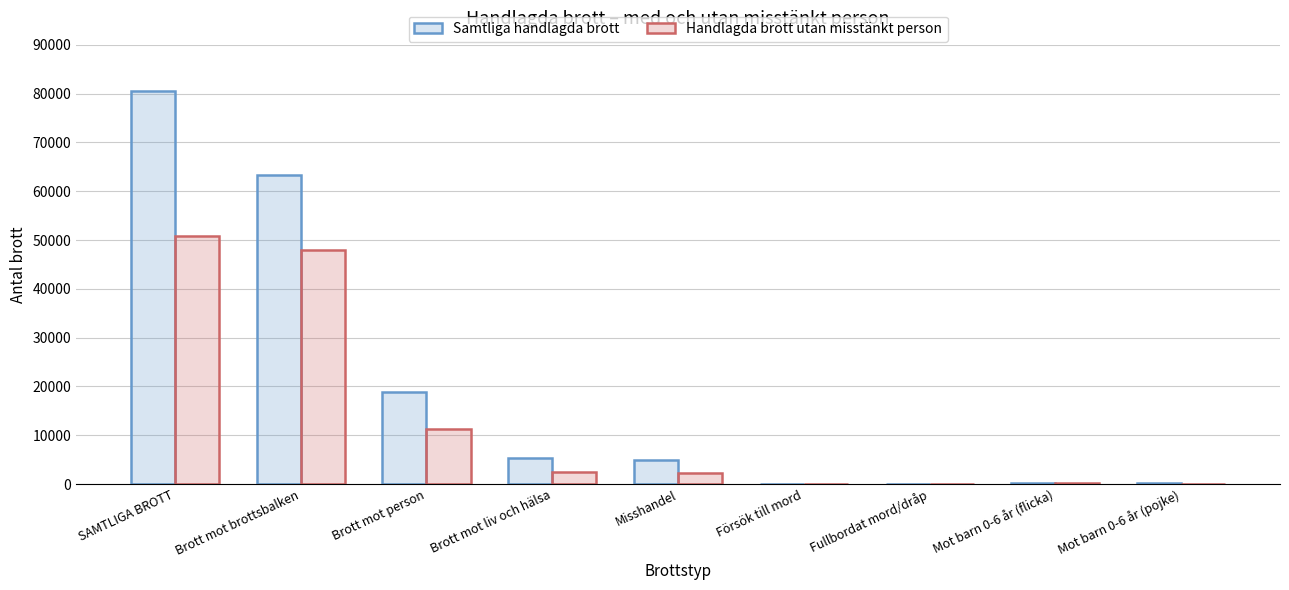

Is it true that Samtliga handlagda brott equals 18812 at Brott mot person?

True